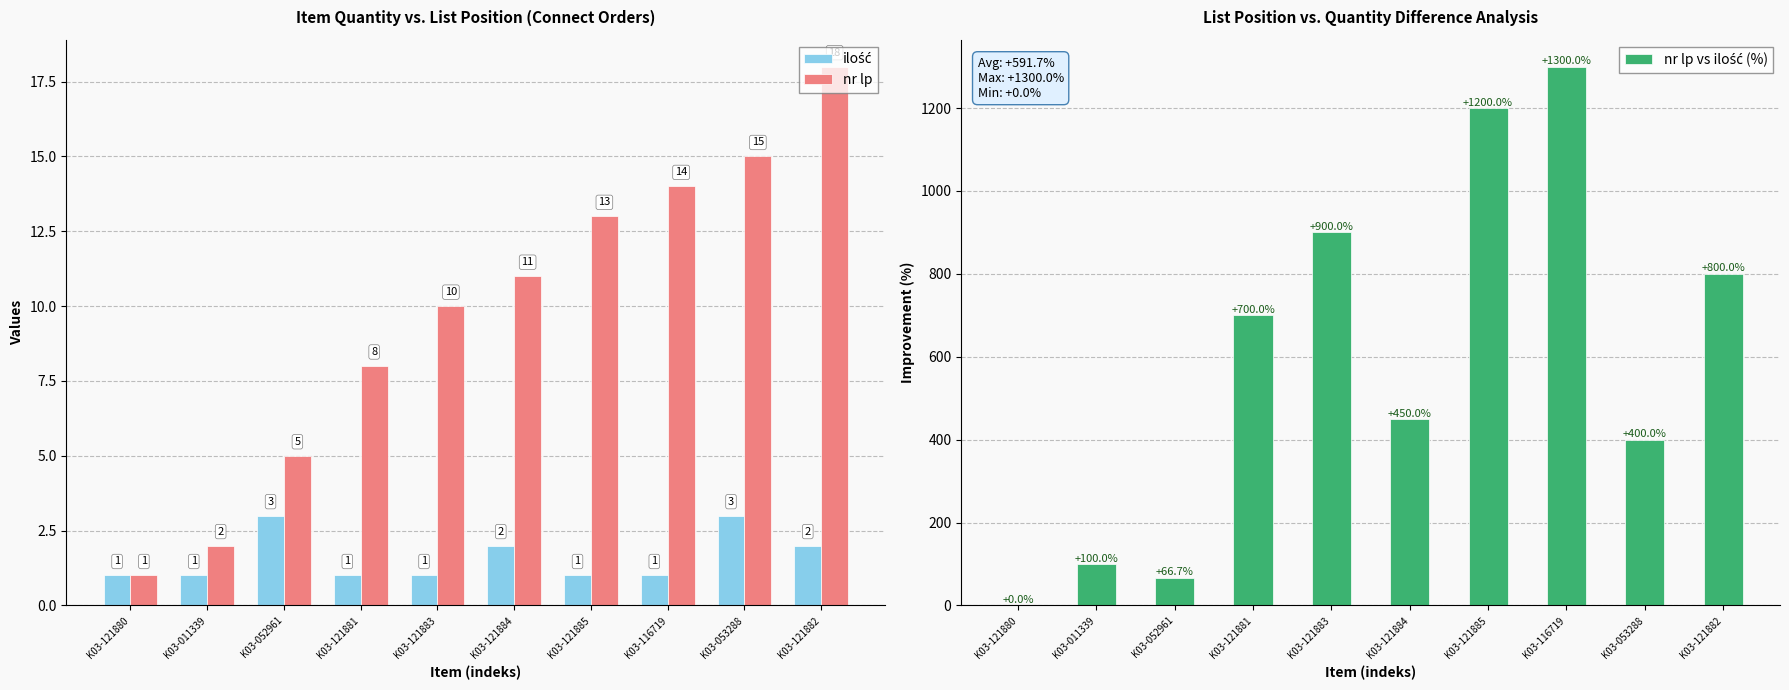

Which has a higher value, K03-121884 or K03-052961?

K03-052961